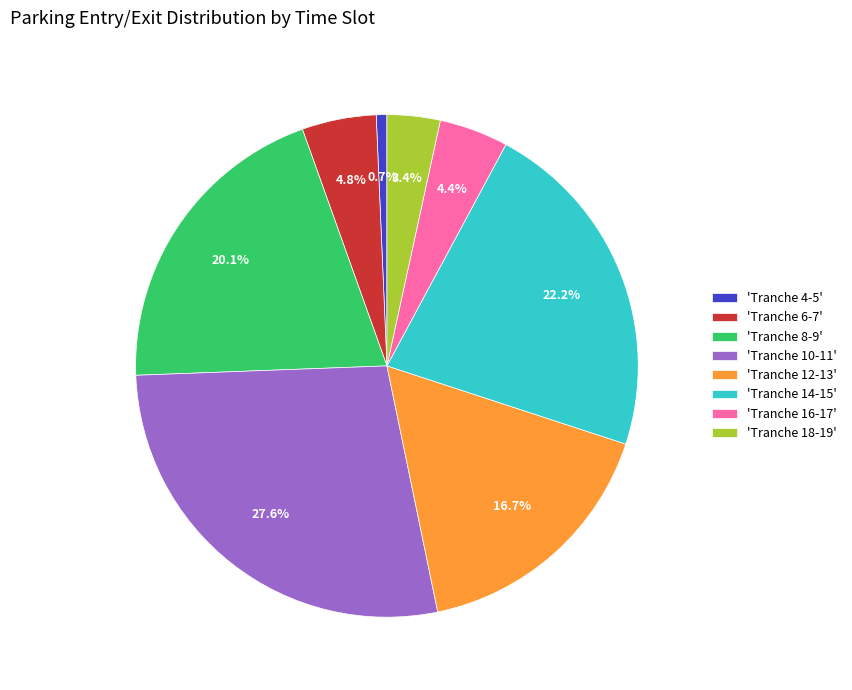

Combined, do 'Tranche 12-13' and 'Tranche 16-17' account for over 50%?

No